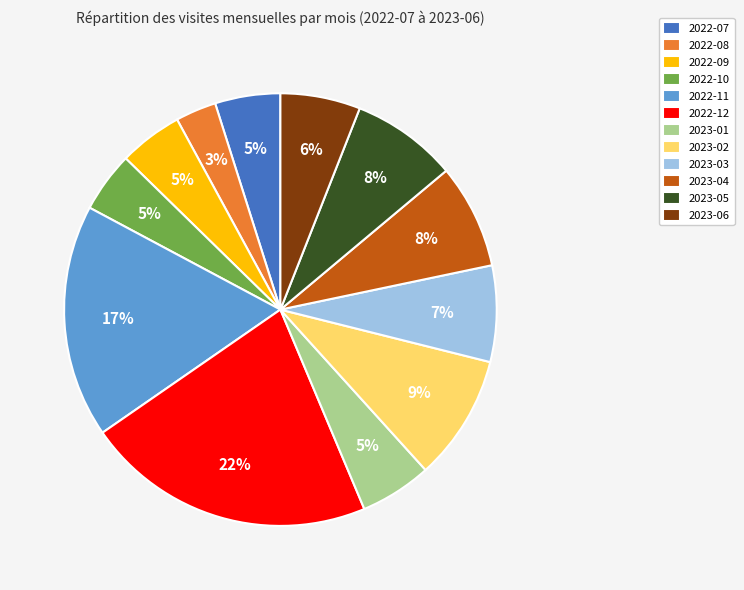

True or false: 2022-08 accounts for 3% of the total.

True